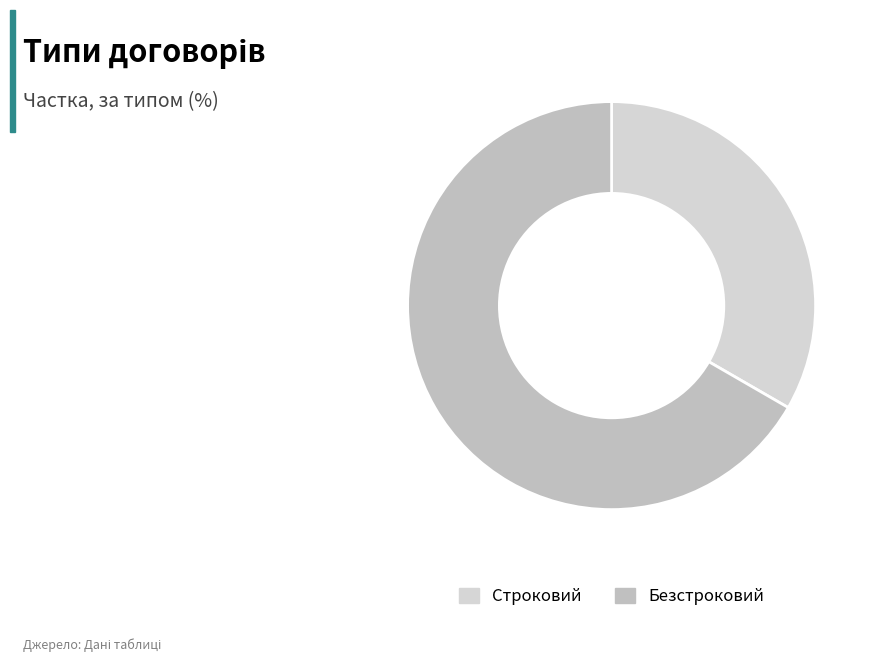

To the nearest percent, what is the difference between the Безстроковий and Строковий slice percentages?

33%